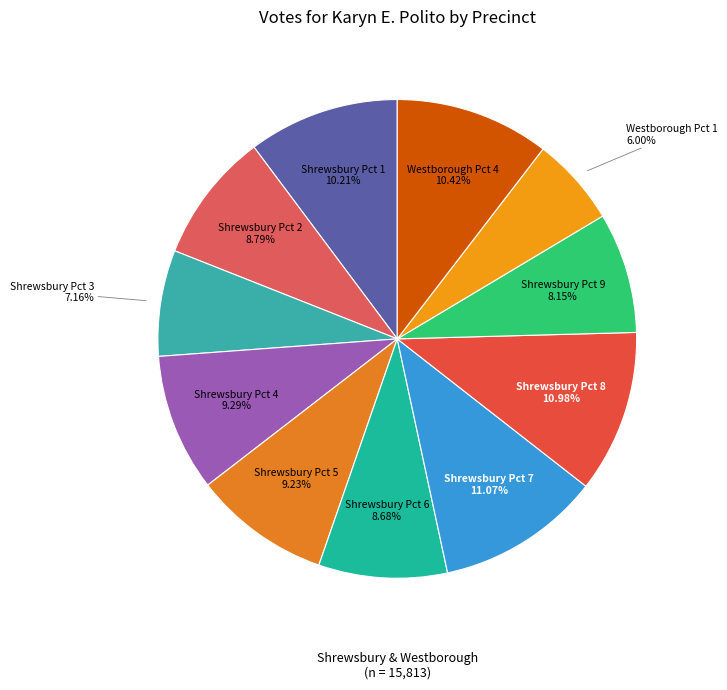

Between Shrewsbury Pct 3 and Shrewsbury Pct 8, which is larger?

Shrewsbury Pct 8